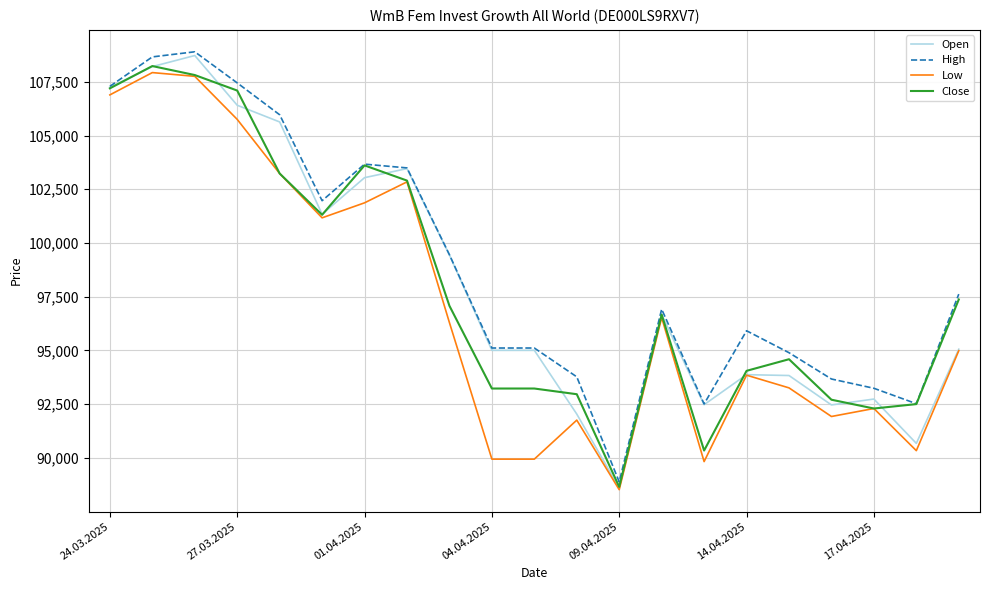

What is the minimum value shown in the chart?

88521